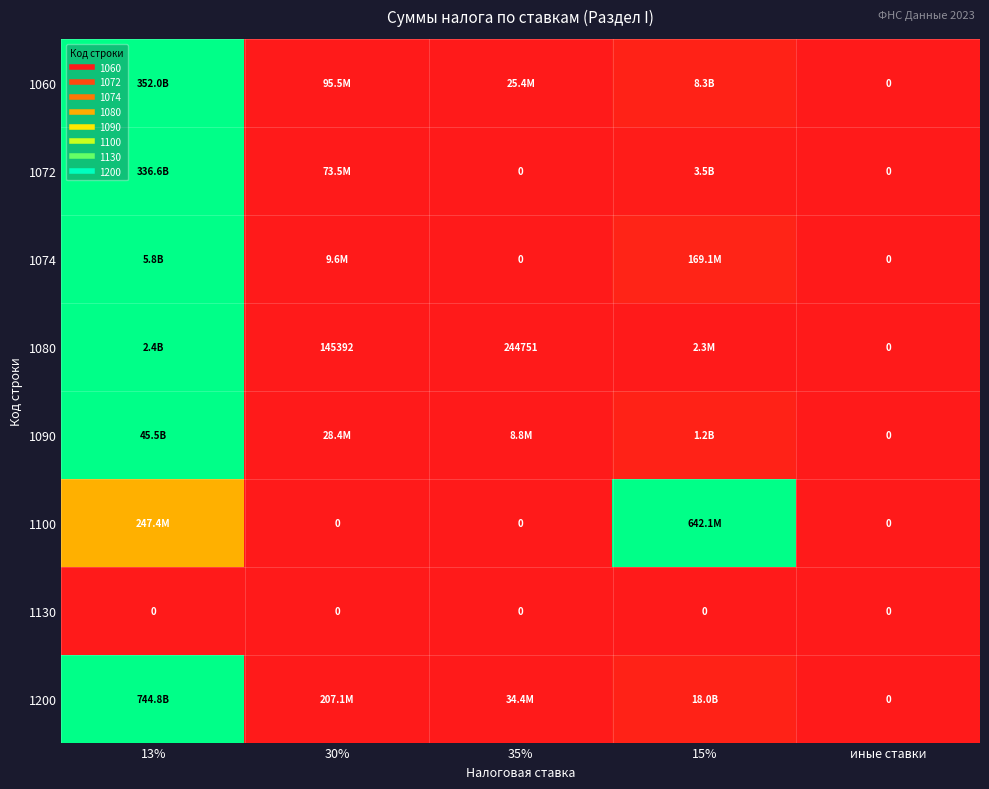

How many positive values does the 1200 series have?

4